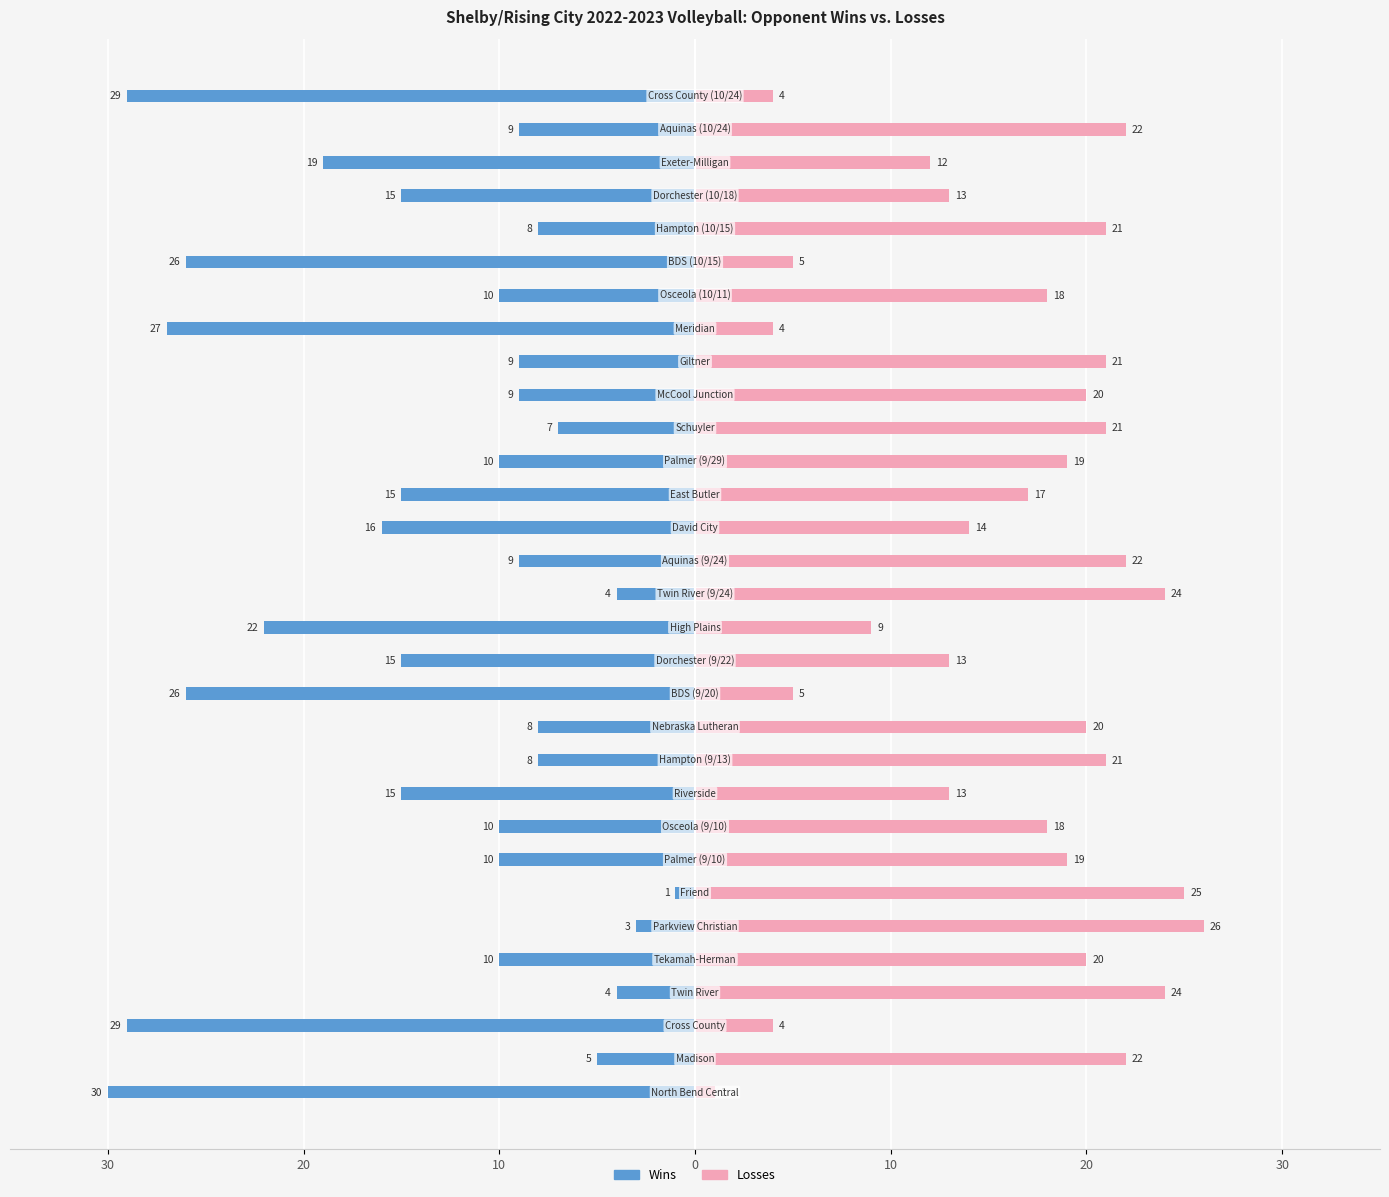

The Losses series shows 32 at 20. True or false?

False